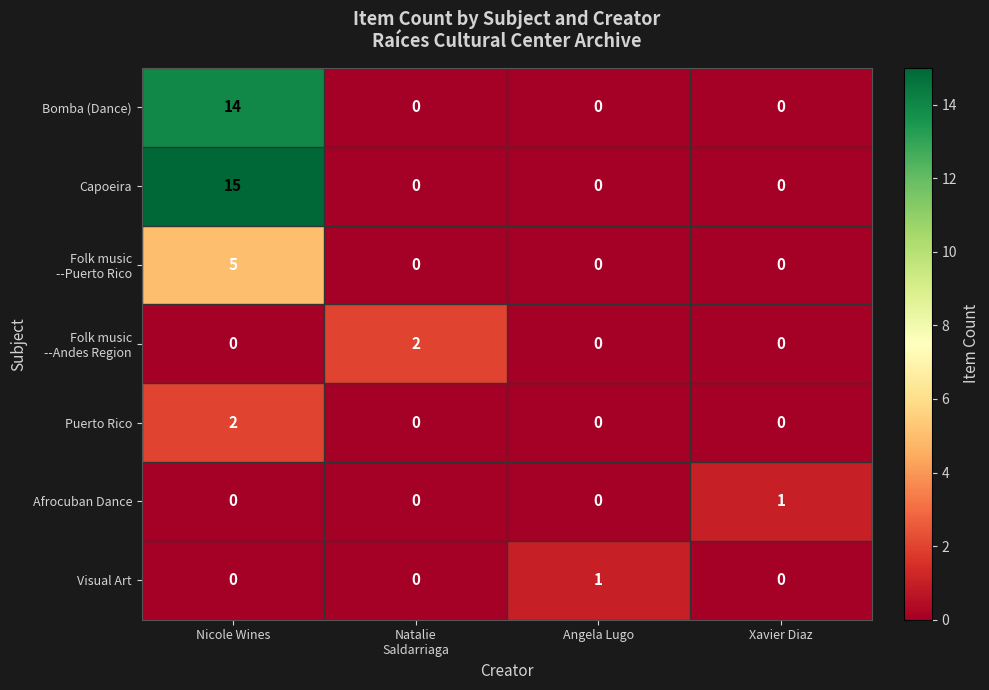

At which label does Puerto Rico reach its peak?

Nicole Wines